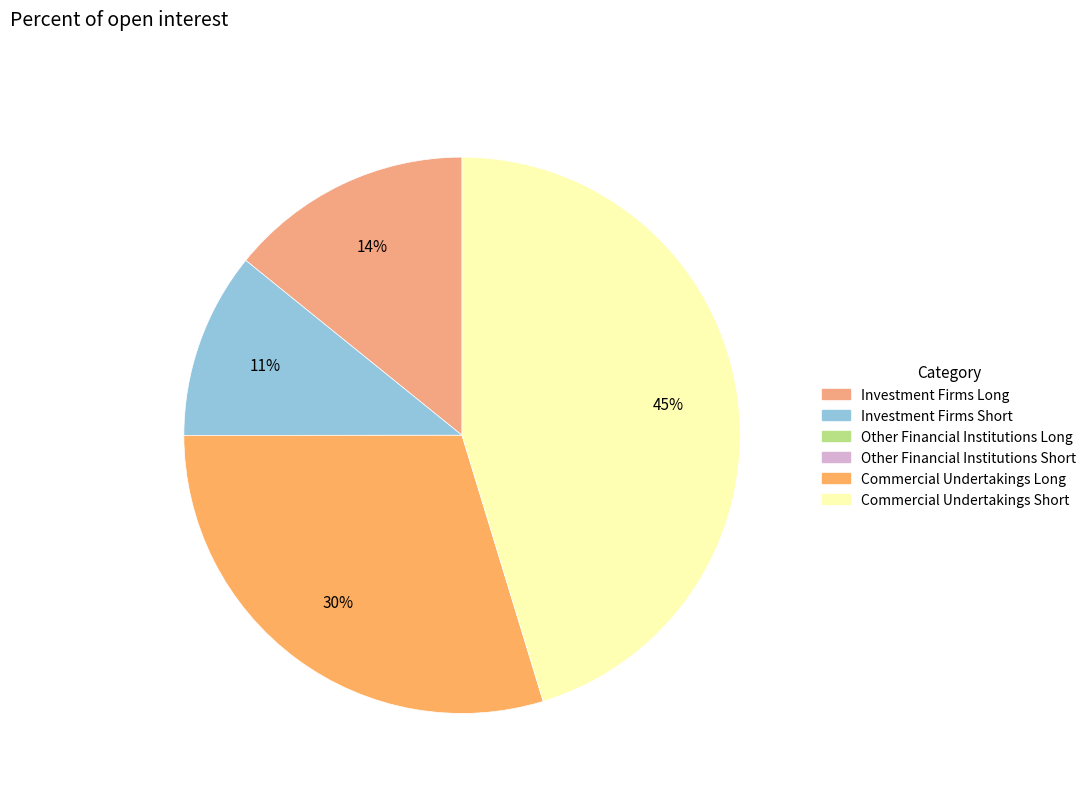

What percentage is the Commercial Undertakings Long slice, to the nearest percent?

30%